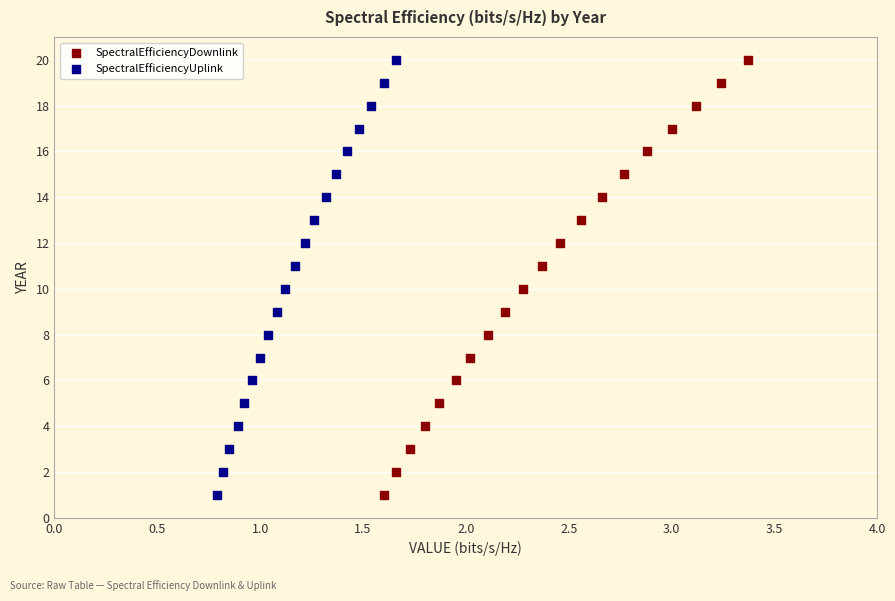

What are all the series names shown in the legend?

SpectralEfficiencyDownlink, SpectralEfficiencyUplink